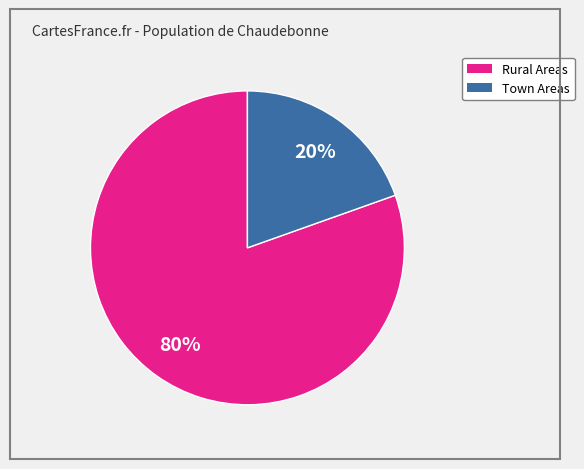

Does any single category account for the majority?

Yes